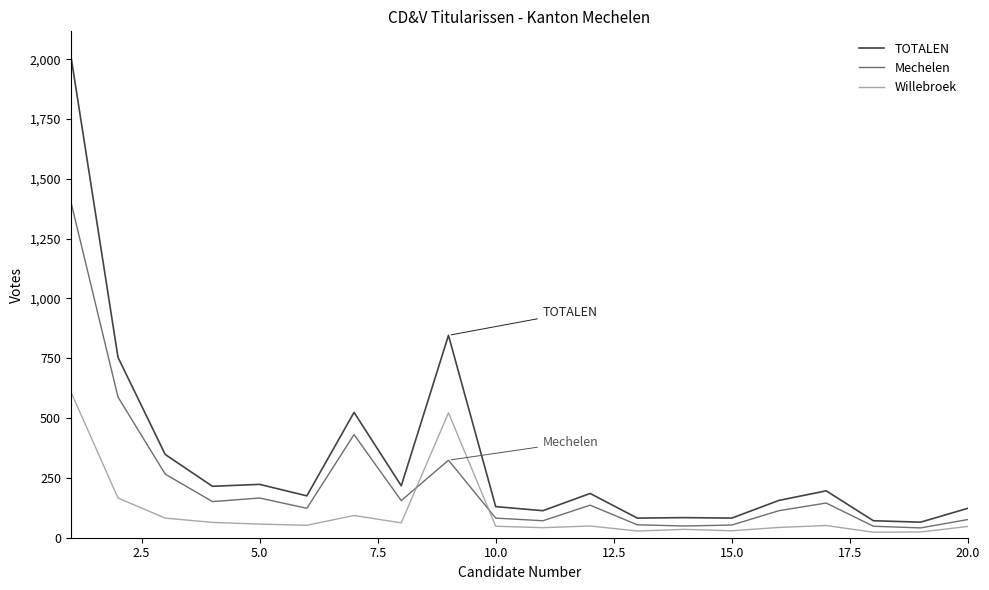

What is the highest value of the Willebroek series?

611